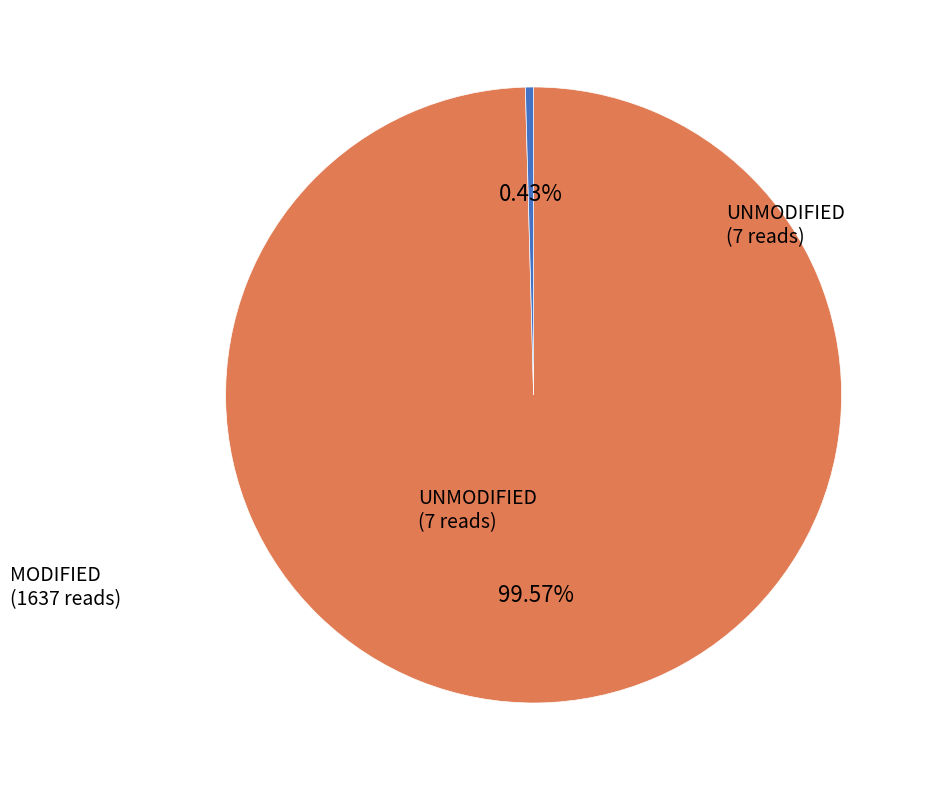

How many slices are in this pie chart?

2